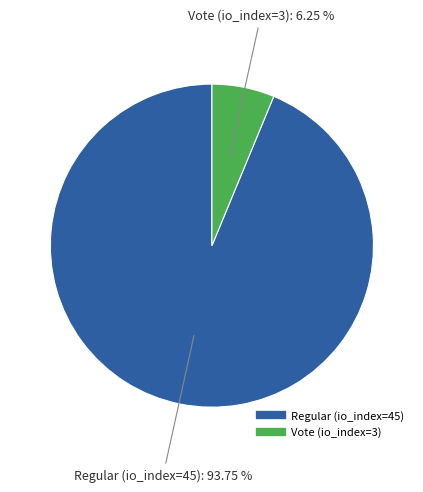

Is it true that Vote (io_index=3) is 1% of the pie?

False